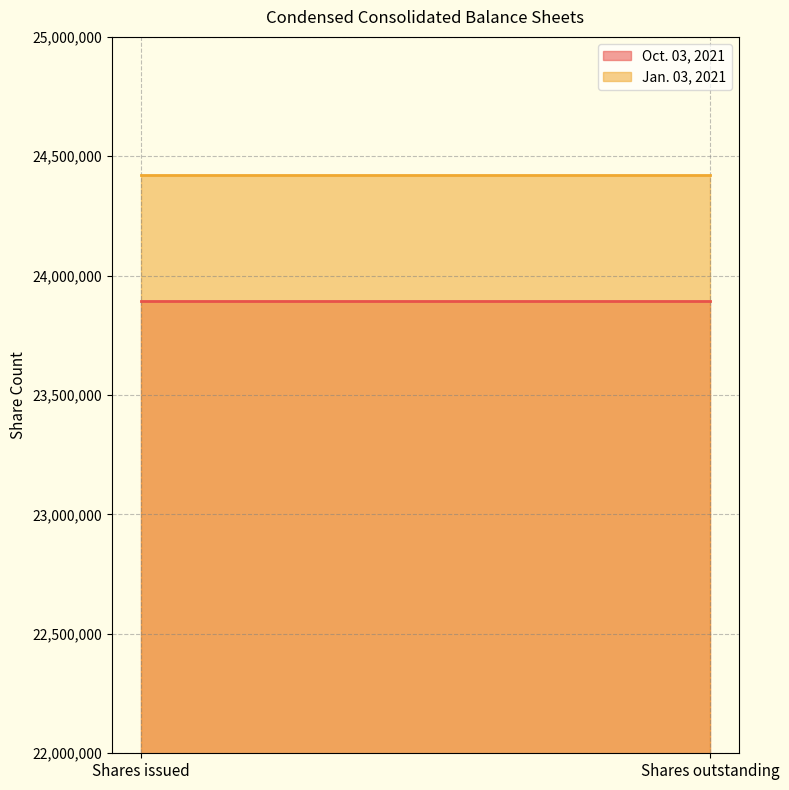

How many lines are shown in the chart?

2